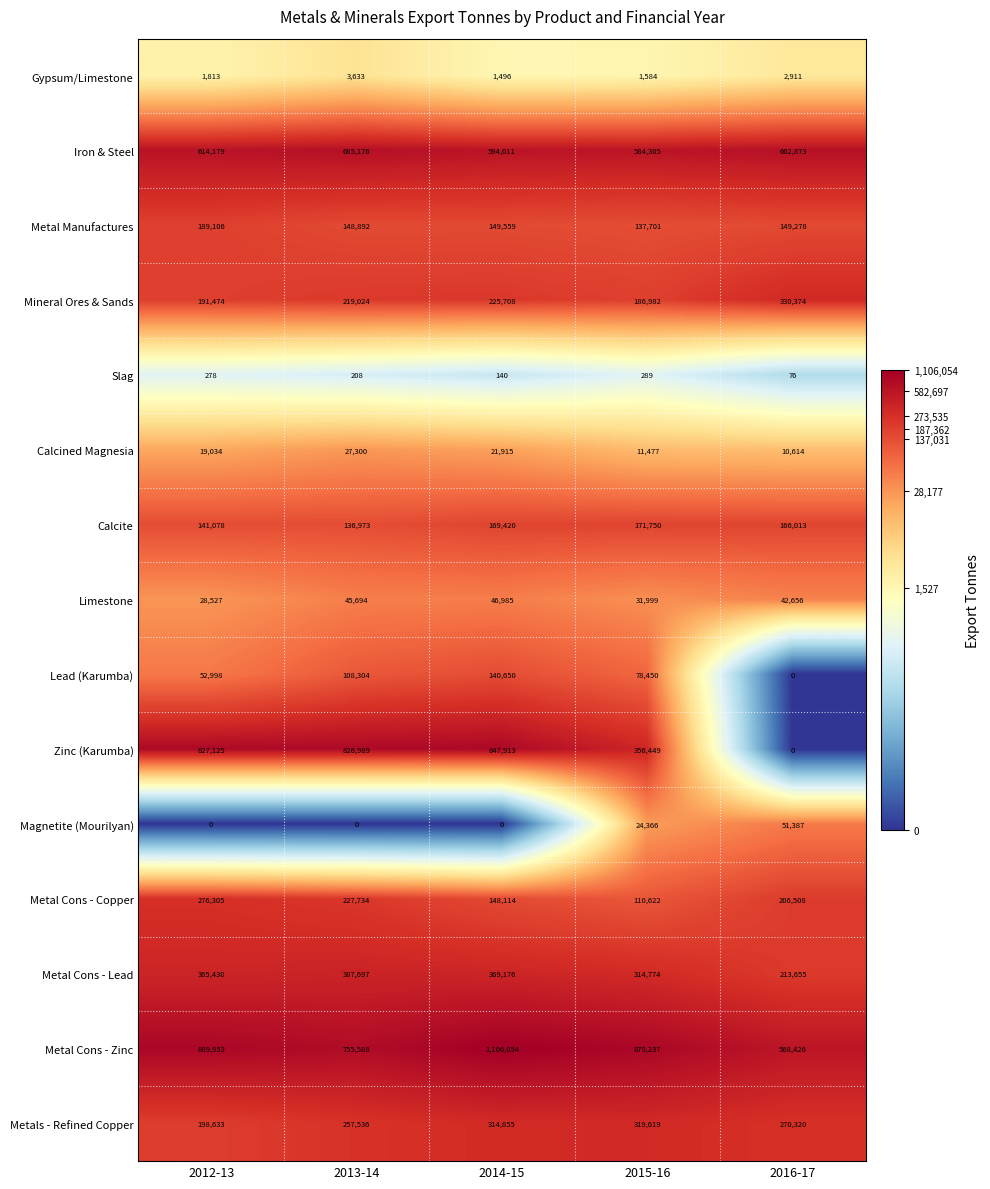

What value does the Metal Cons - Zinc series have at 2012-13, to the nearest 100?

890000